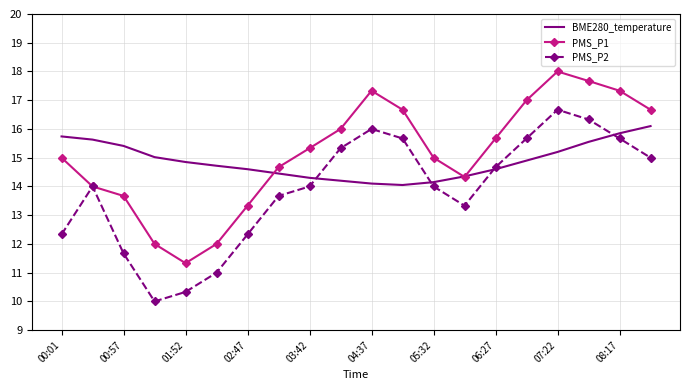

List the series in order of their peak value, lowest first.

BME280_temperature, PMS_P2, PMS_P1